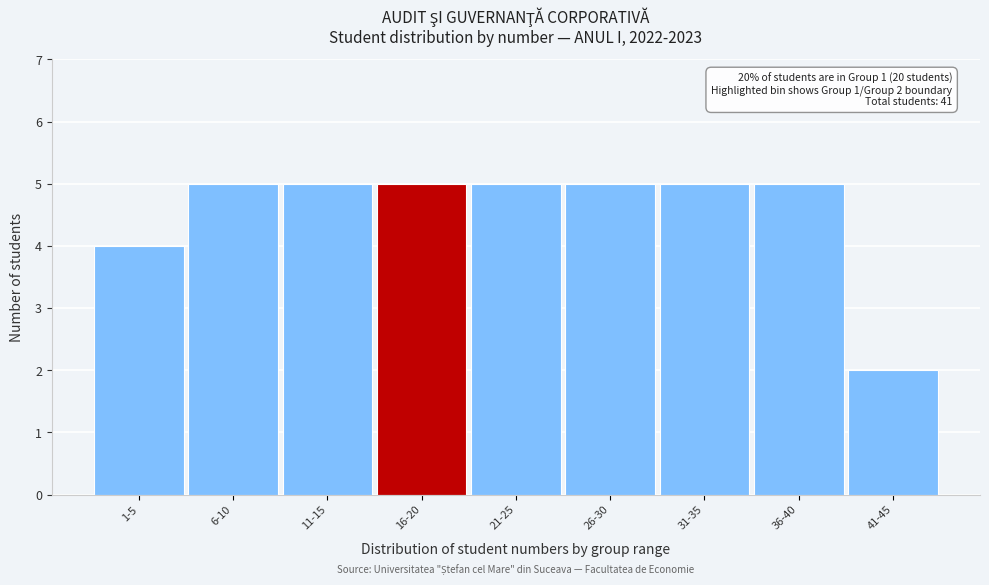

Reading left to right, what are all the values shown in this chart?

1-5=4	6-10=5	11-15=5	16-20=5	21-25=5	26-30=5	31-35=5	36-40=5	41-45=2